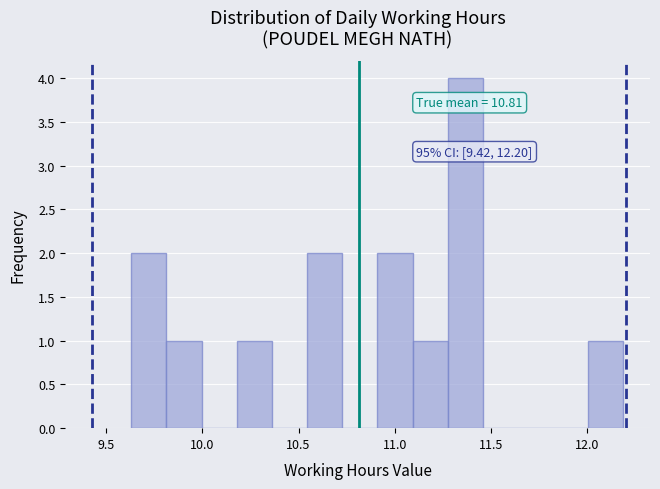

Around what value on the x-axis is the tallest bar? Give the approximate position of its centre, as read against the axis.

11.35